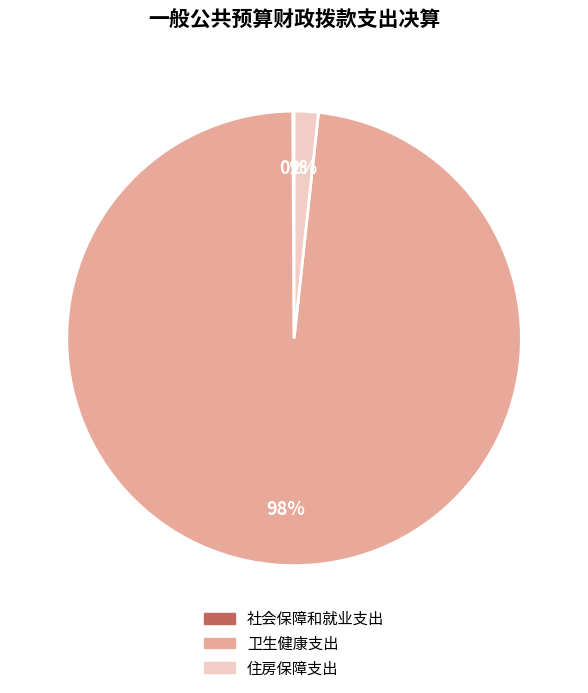

To the nearest percent, what is the average slice percentage?

33%